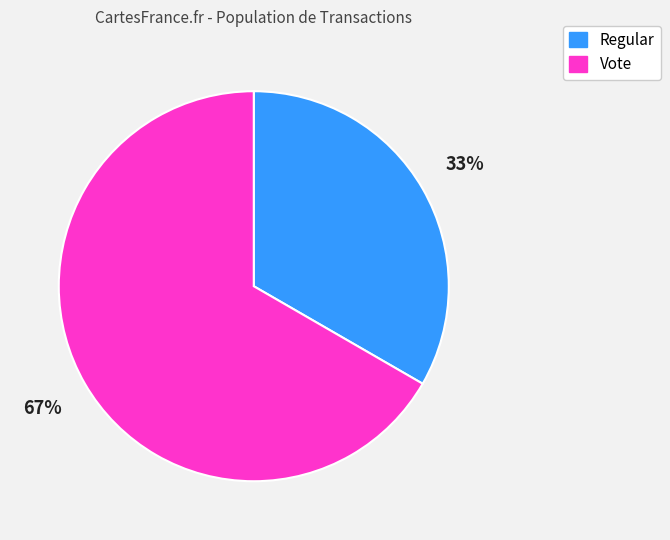

Count the number of slices in the pie.

2